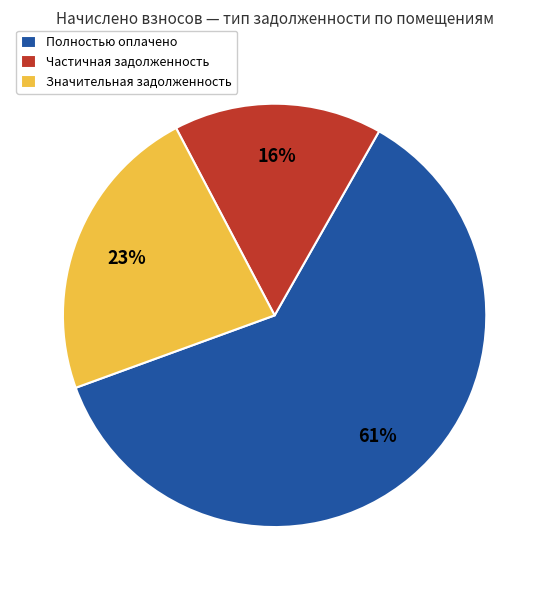

Is there any slice that represents more than half of the pie?

Yes